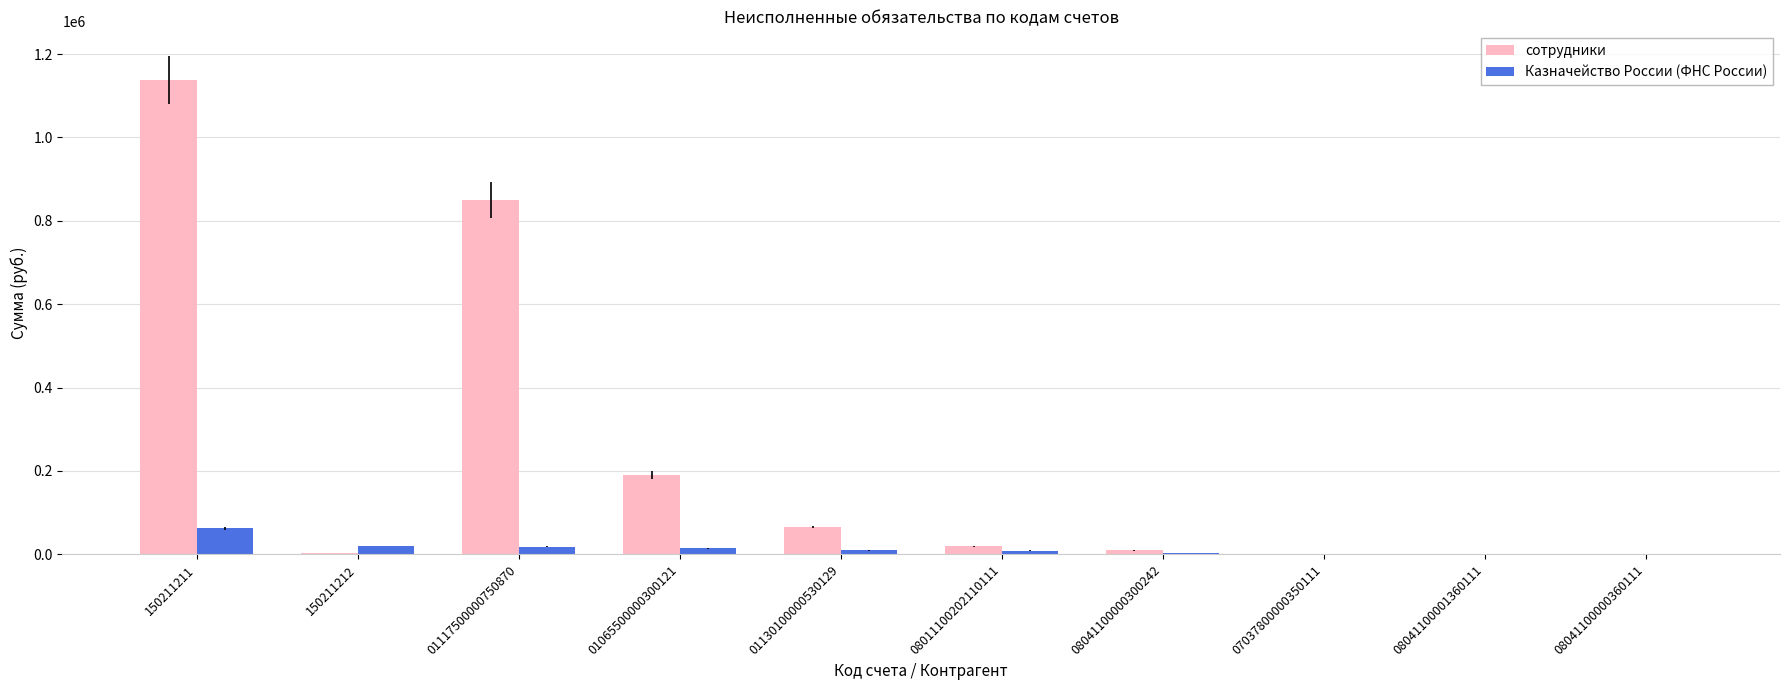

What is the sum of all сотрудники values?

2276931.9